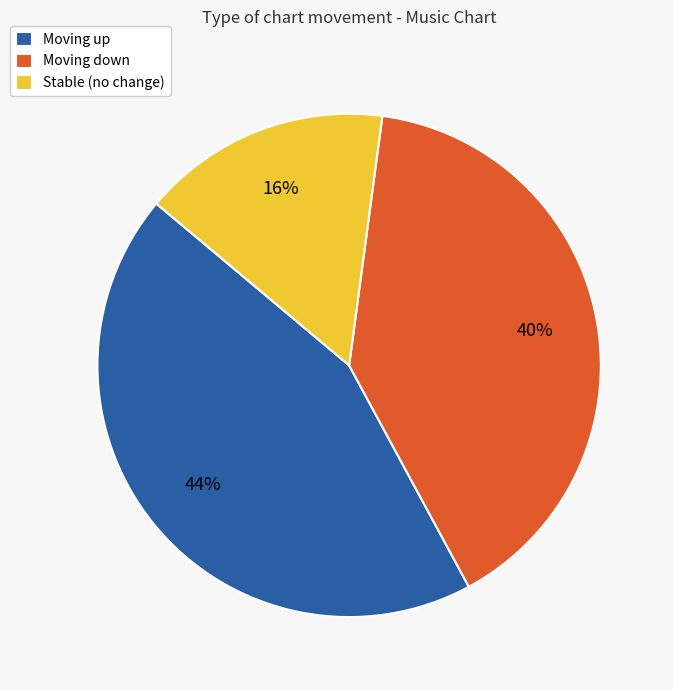

Which slice is the largest?

Moving up